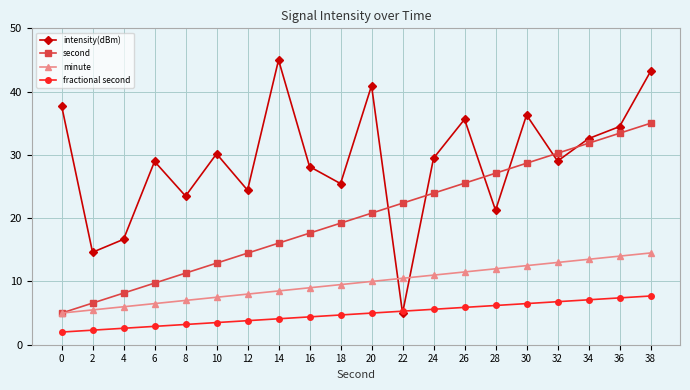

What is the minimum value for intensity(dBm)?

5.0